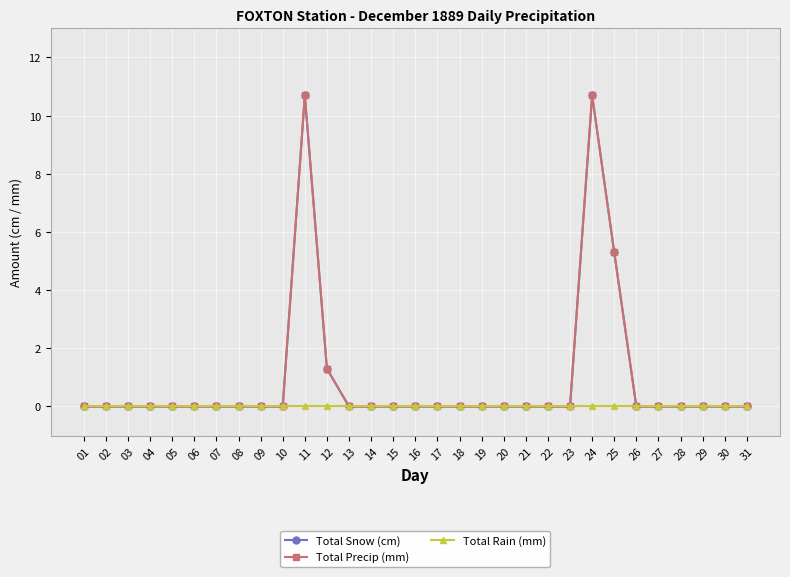

Is this an area chart (filled region under the line)?

No